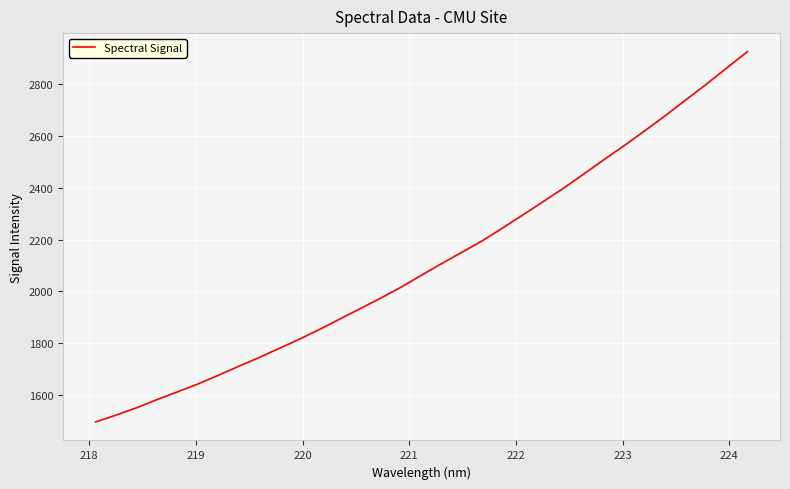

What is the minimum value shown in the chart?

1496.6